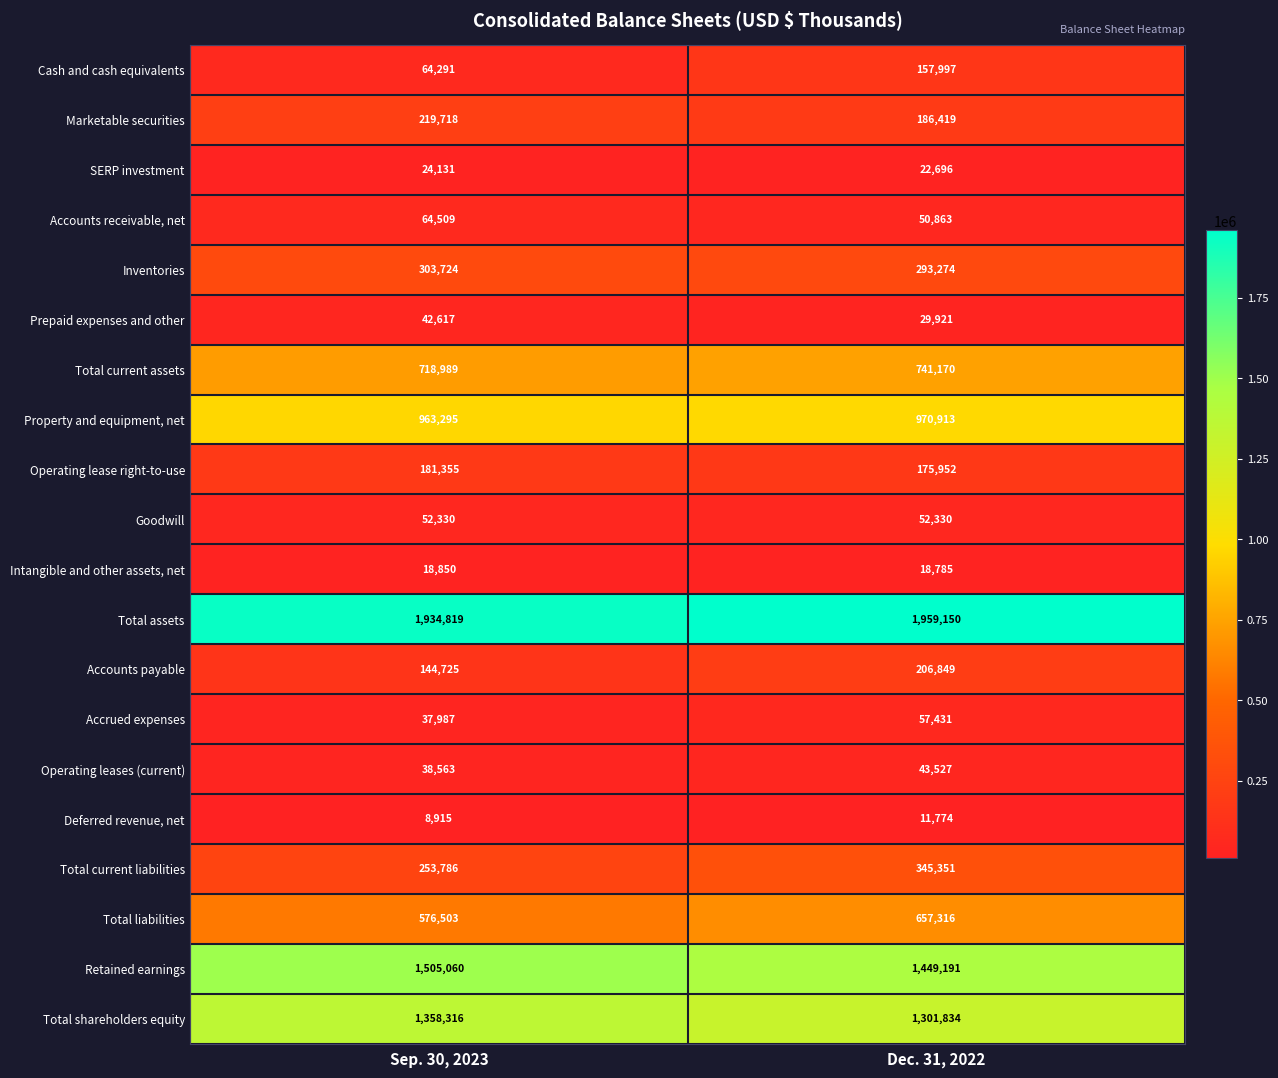

At how many categories does at least one series exceed 1775525?

2